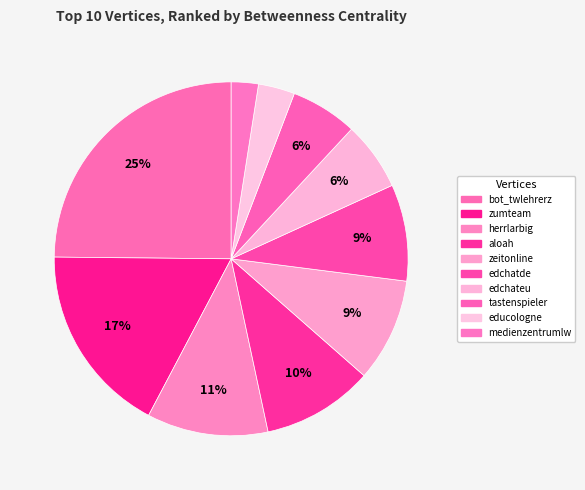

What is the total percentage of medienzentrumlw and aloah?

12.6%